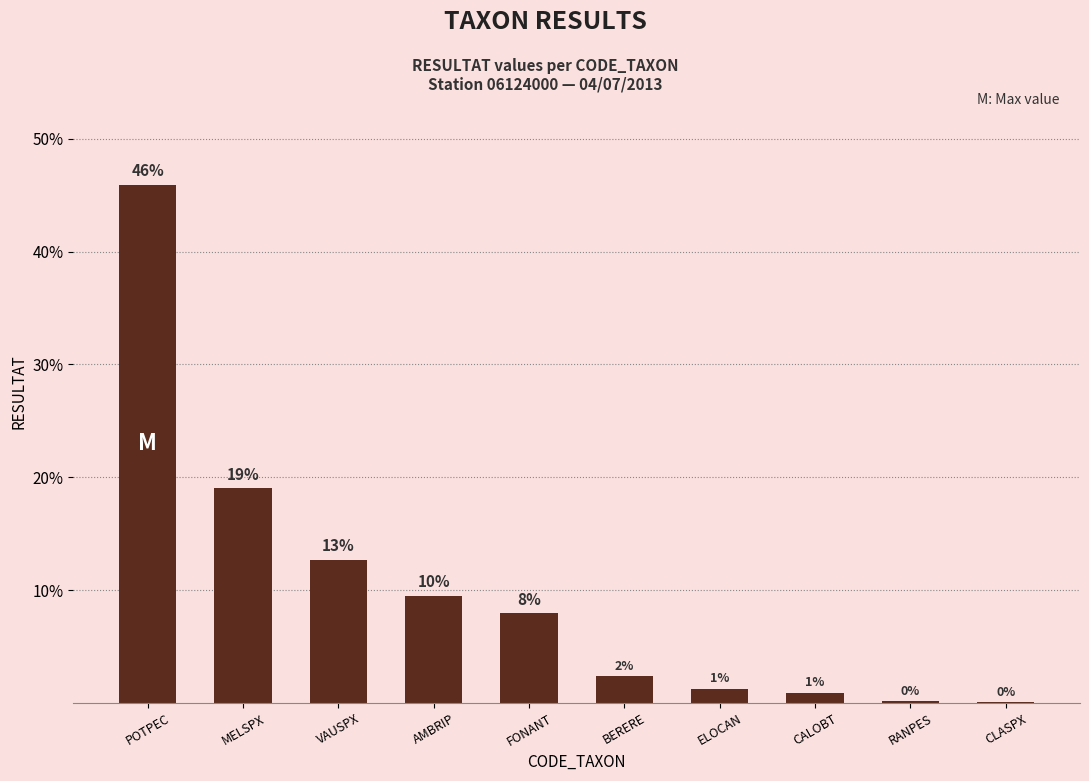

The chart shows a value of 14.0 at AMBRIP. True or false?

False